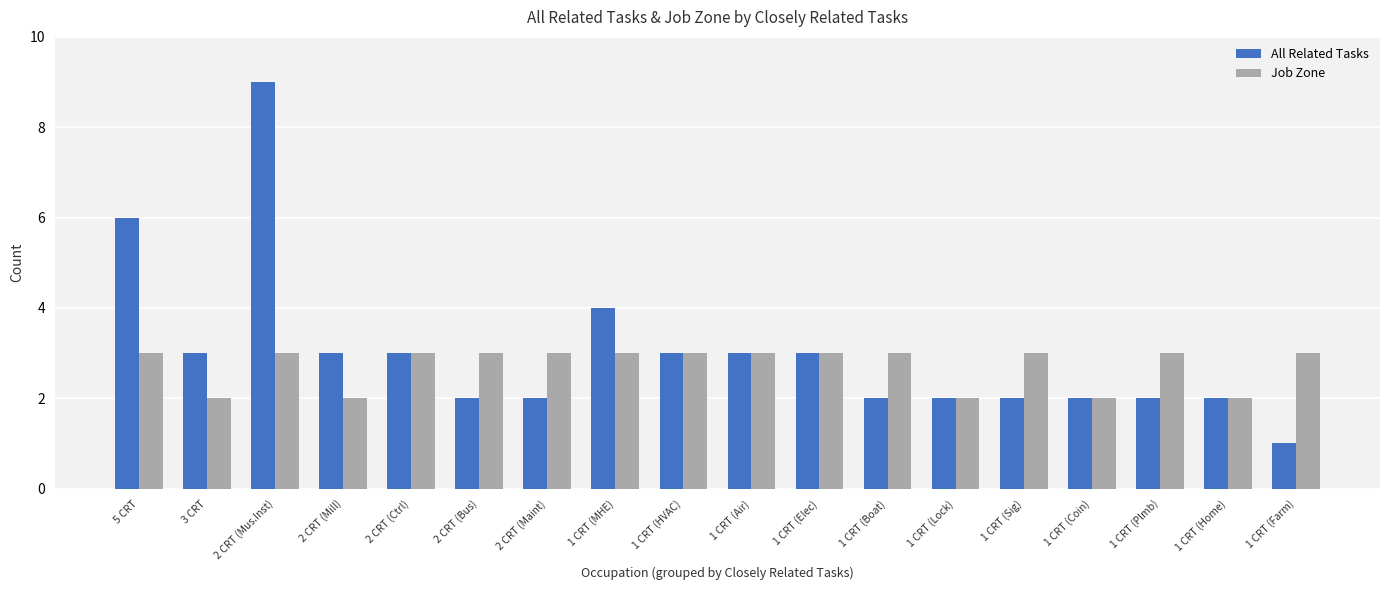

At which category does the chart reach its peak across all series?

2 CRT (Mus.Inst)